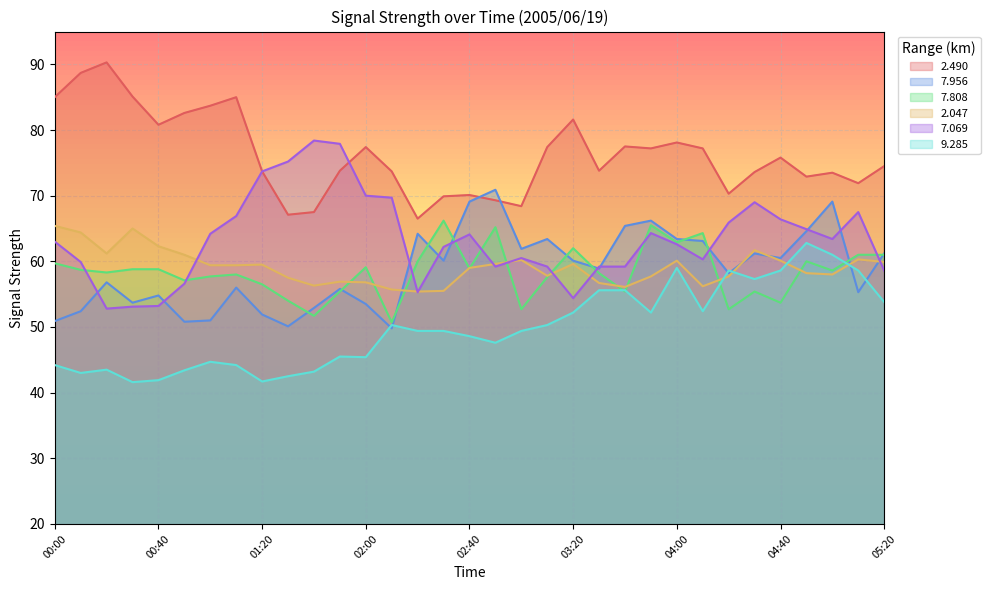

What are all the series names shown in the legend?

2.490, 7.956, 7.808, 2.047, 7.069, 9.285